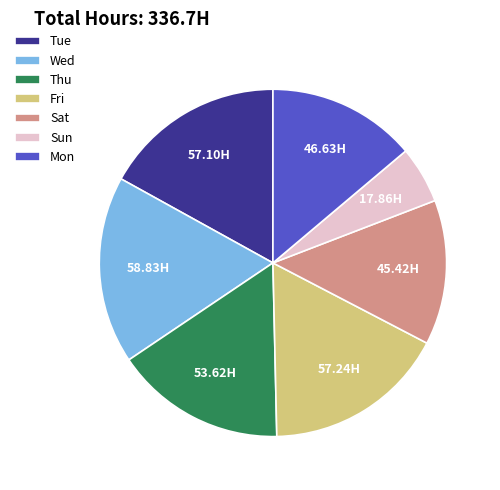

How many slices are in this pie chart?

7